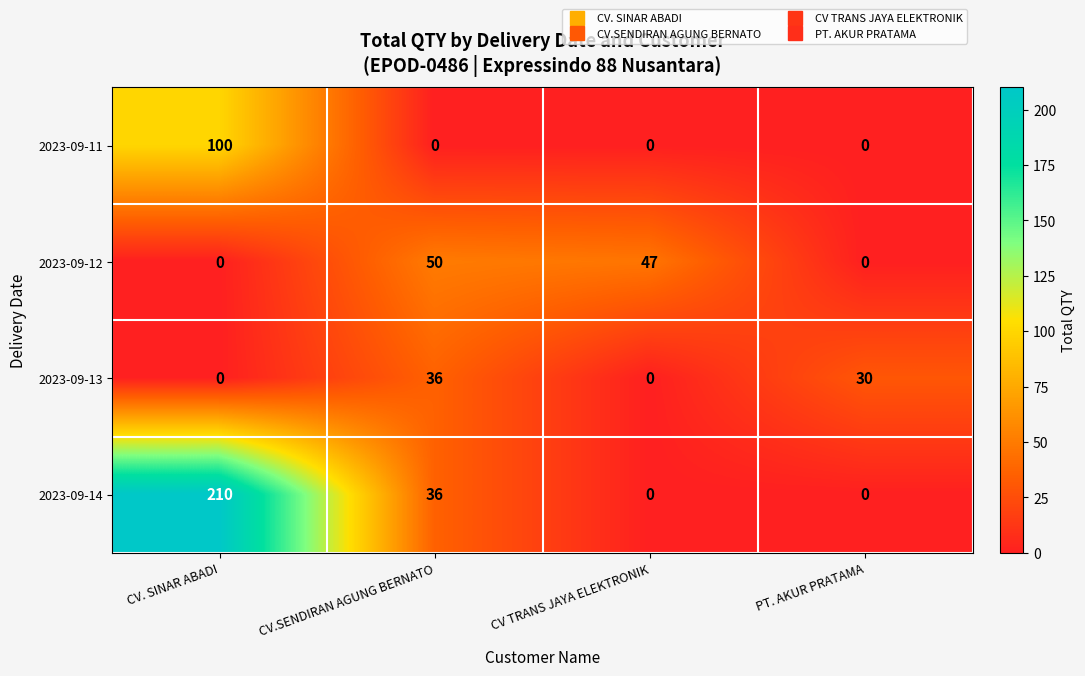

What is the difference between the maximum and minimum values in the 2023-09-14 series?

210